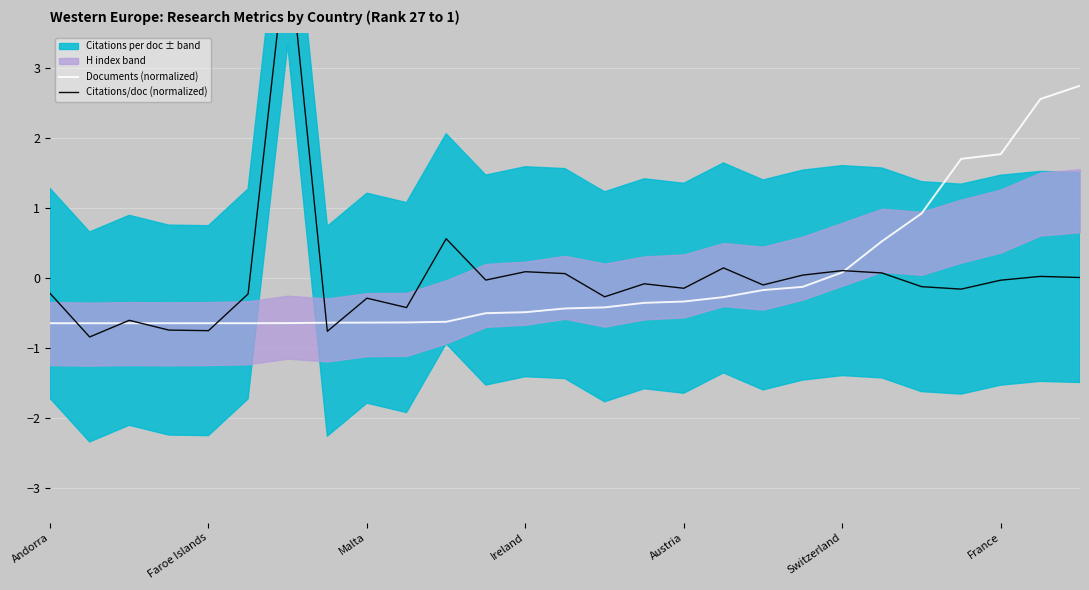

Where does the Documents (normalized) series first go above 0?

Switzerland